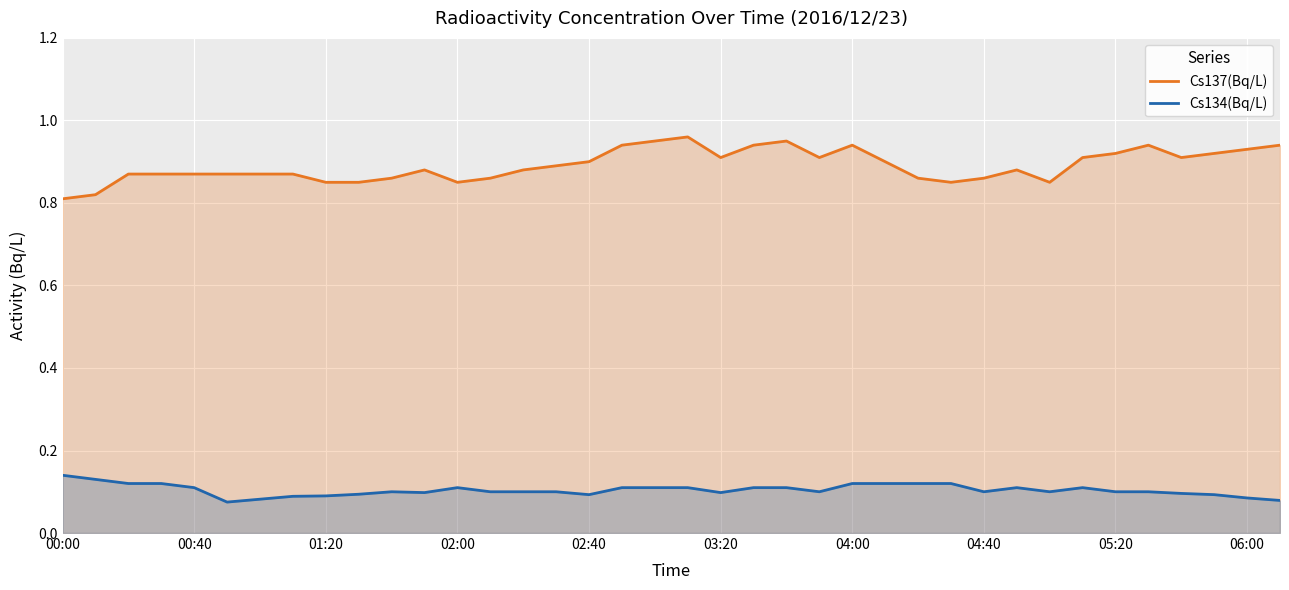

Which series has the widest spread of values?

Cs137(Bq/L)